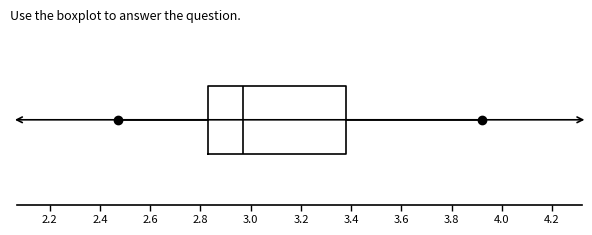

Where is the right edge of the box on the x-axis? The values are not printed on the chart, so give them approximately, as read against the axis.

3.38